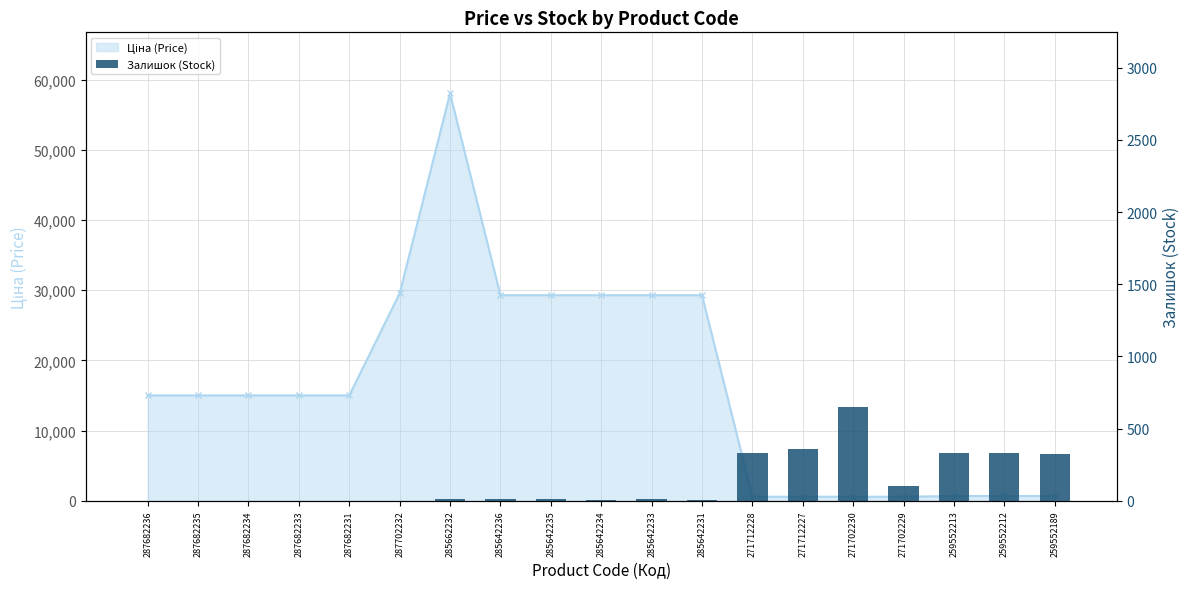

What is the label of the 1st bar from the right?

259552189